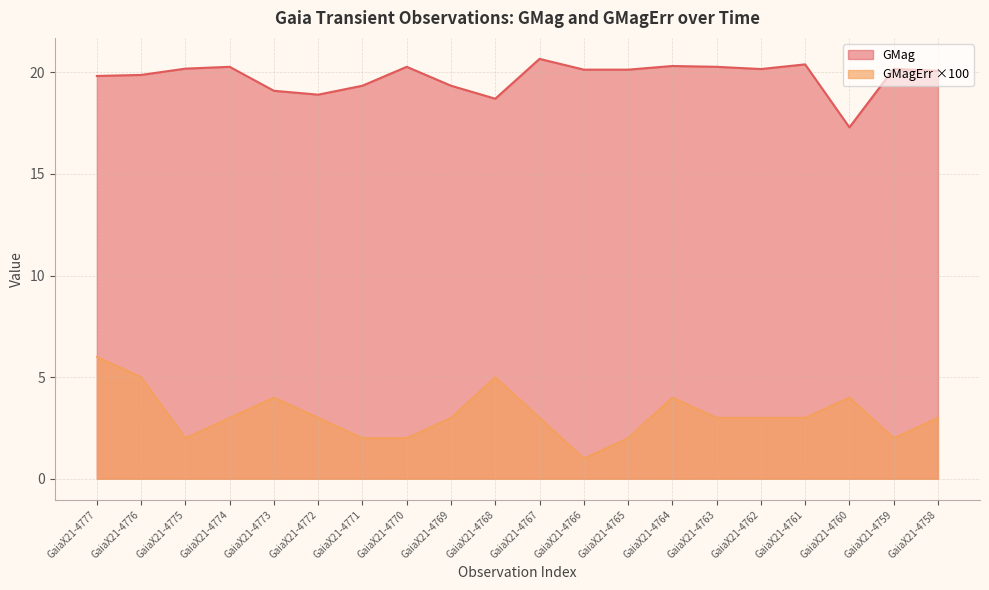

Reading left to right, extract all data points from this chart.

GMag: GaiaX21-4777=19.8	GaiaX21-4776=19.9	GaiaX21-4775=20.2	GaiaX21-4774=20.3	GaiaX21-4773=19.1	GaiaX21-4772=18.9	GaiaX21-4771=19.3	GaiaX21-4770=20.3	GaiaX21-4769=19.3	GaiaX21-4768=18.7	GaiaX21-4767=20.7	GaiaX21-4766=20.1	GaiaX21-4765=20.1	GaiaX21-4764=20.3	GaiaX21-4763=20.3	GaiaX21-4762=20.2	GaiaX21-4761=20.4	GaiaX21-4760=17.3	GaiaX21-4759=20.2	GaiaX21-4758=20.1
GMagErr: GaiaX21-4777=6.0	GaiaX21-4776=5.0	GaiaX21-4775=2.0	GaiaX21-4774=3.0	GaiaX21-4773=4.0	GaiaX21-4772=3.0	GaiaX21-4771=2.0	GaiaX21-4770=2.0	GaiaX21-4769=3.0	GaiaX21-4768=5.0	GaiaX21-4767=3.0	GaiaX21-4766=1.0	GaiaX21-4765=2.0	GaiaX21-4764=4.0	GaiaX21-4763=3.0	GaiaX21-4762=3.0	GaiaX21-4761=3.0	GaiaX21-4760=4.0	GaiaX21-4759=2.0	GaiaX21-4758=3.0